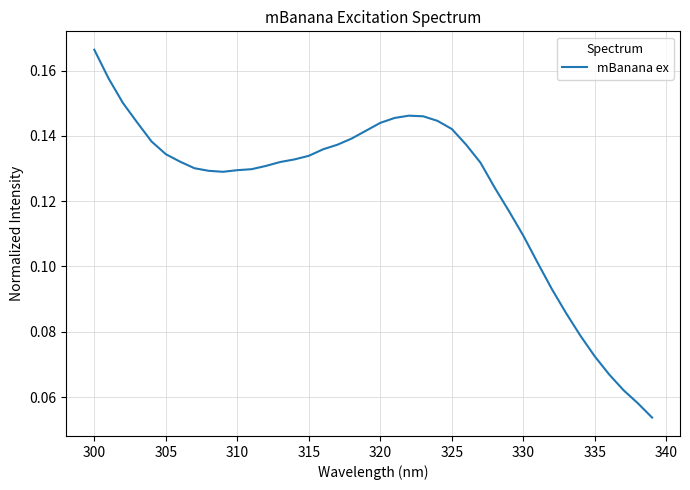

What is the smallest value displayed?

0.1